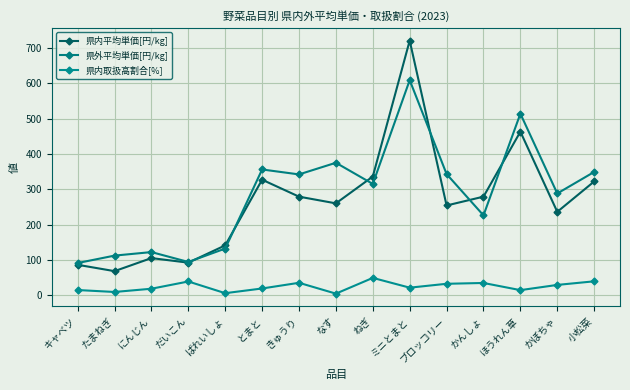

True or false: 県内平均単価[円/kg] and 県内取扱高割合[%] intersect in this chart.

False